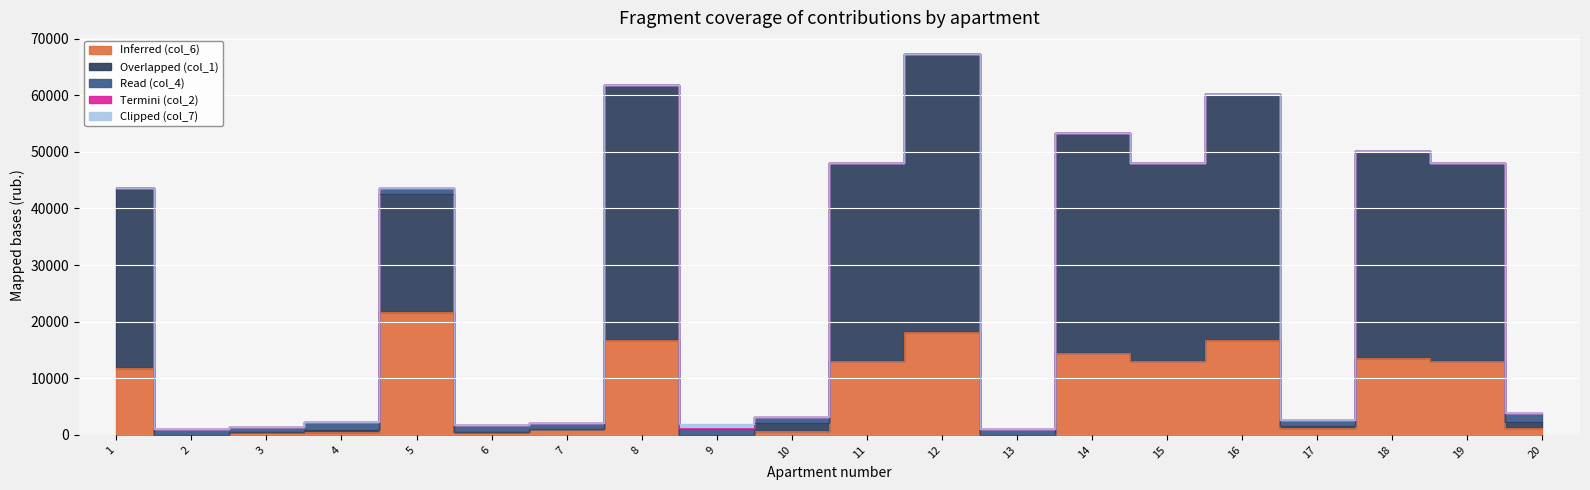

At which category does Termini (col_2) reach its first local valley?

8